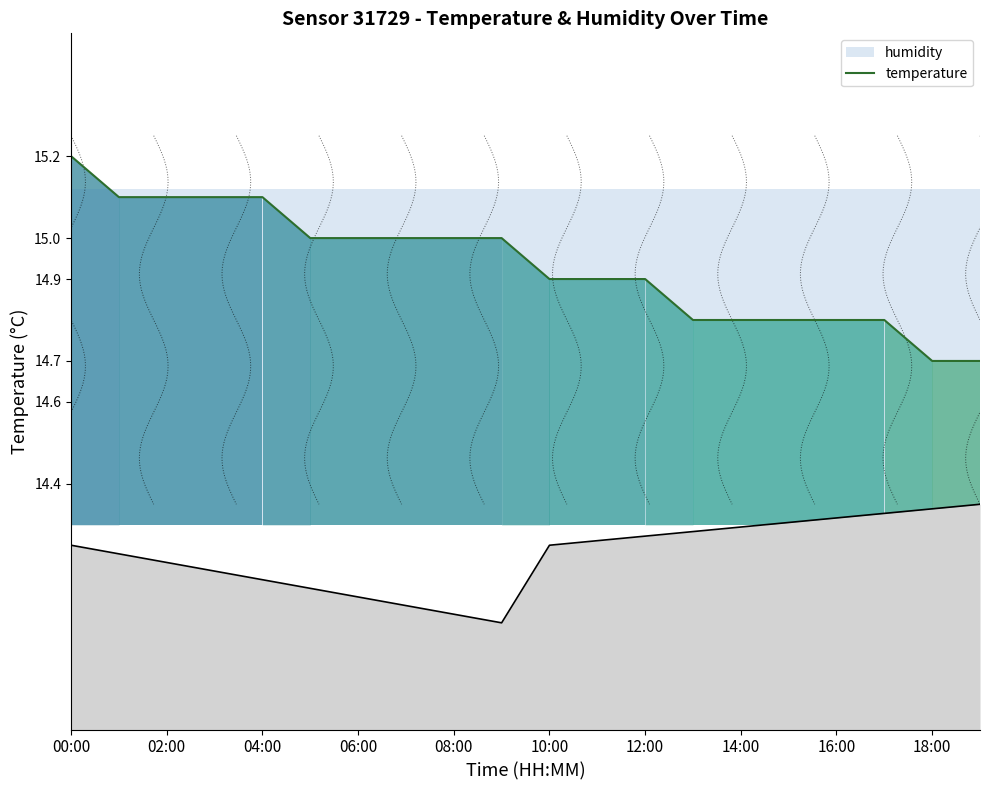

What is the maximum value for temperature?

15.2